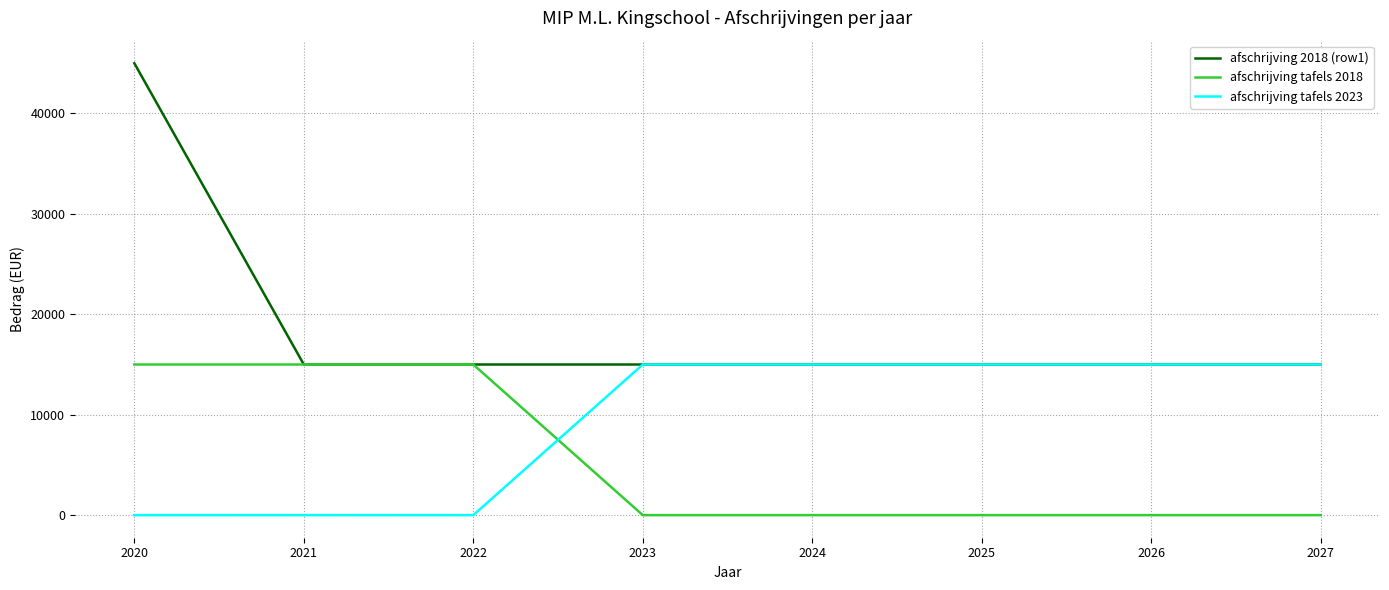

The afschrijving 2018 (row1) series shows 45000 at 2020. True or false?

True